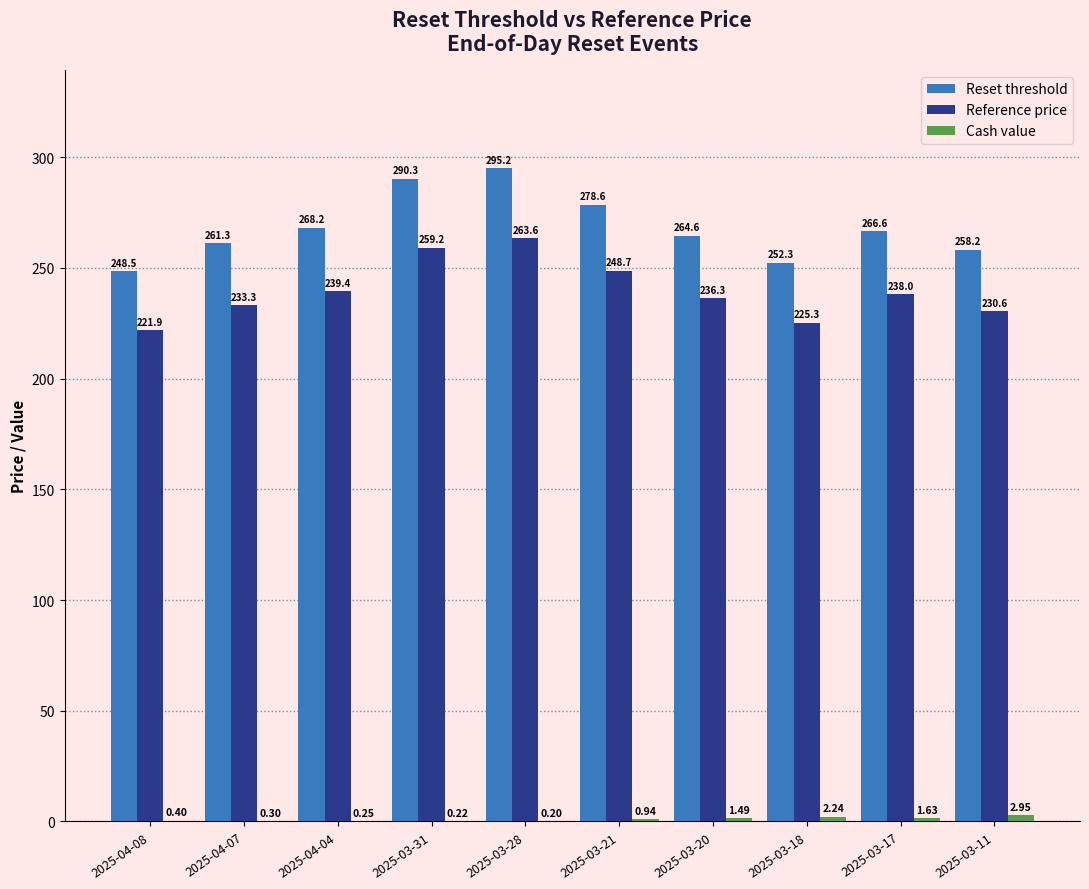

What is the total value across all series at 2025-04-04?

507.8